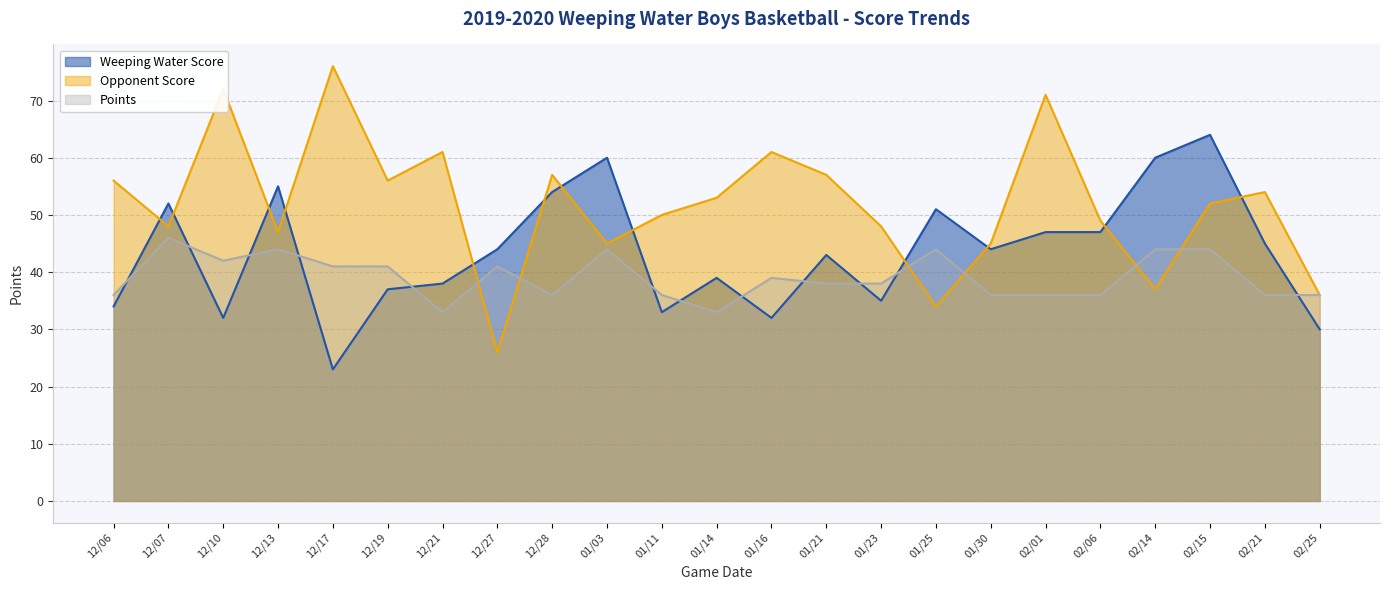

Is it true that Points equals 33 at 01/14?

True